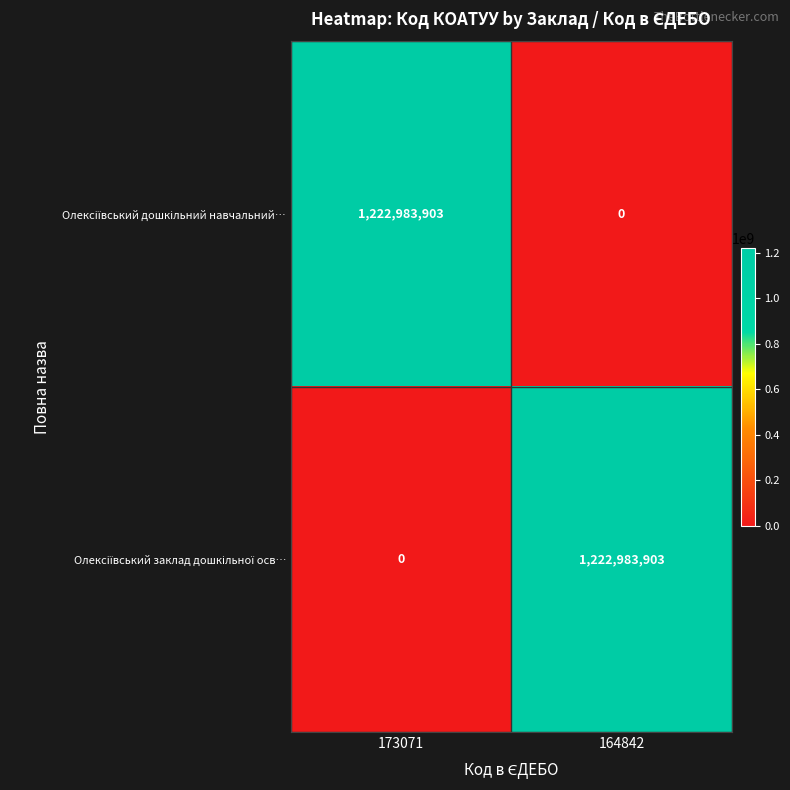

What is the total value across all series at 173071?

1222983903